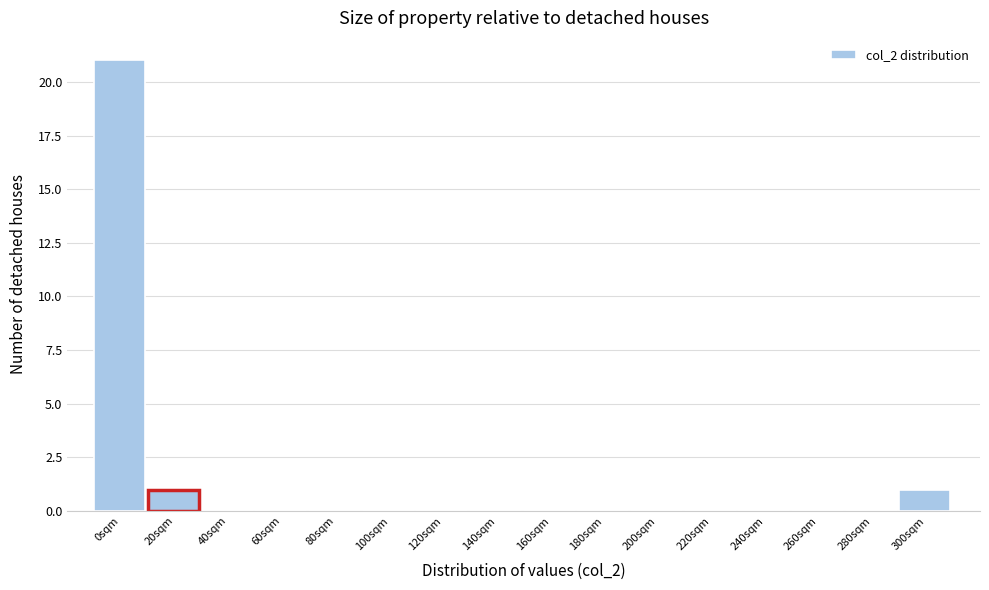

Reading right to left, extract all data points from this chart.

300sqm=1	280sqm=0	260sqm=0	240sqm=0	220sqm=0	200sqm=0	180sqm=0	160sqm=0	140sqm=0	120sqm=0	100sqm=0	80sqm=0	60sqm=0	40sqm=0	20sqm=1	0sqm=21